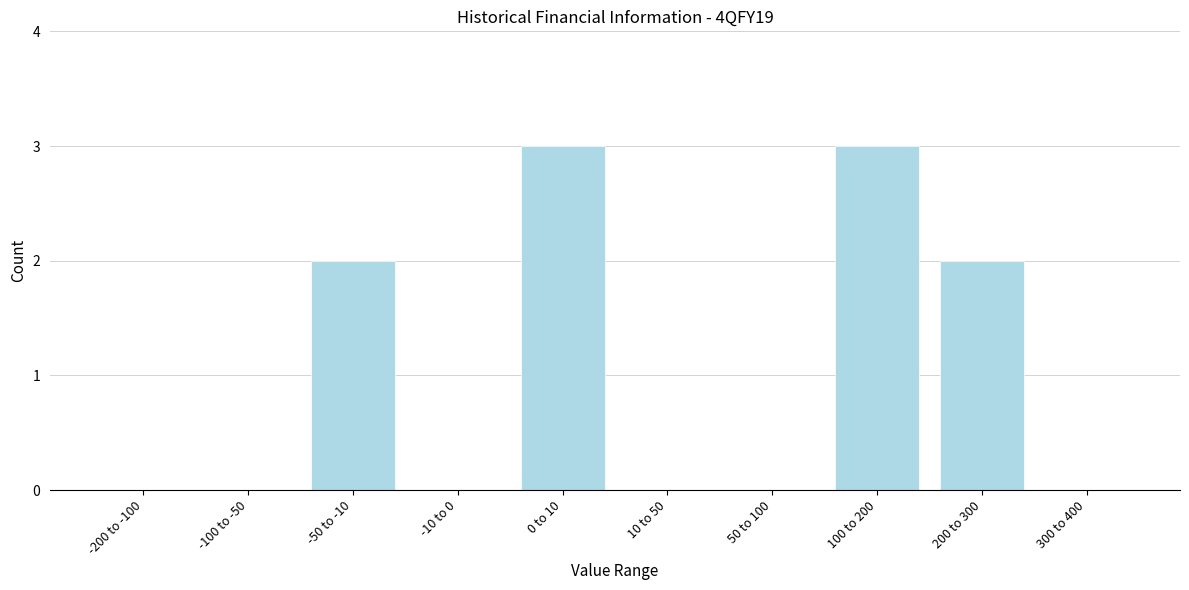

Reading left to right, list all the values displayed in this chart.

-200 to -100=0	-100 to -50=0	-50 to -10=2	-10 to 0=0	0 to 10=3	10 to 50=0	50 to 100=0	100 to 200=3	200 to 300=2	300 to 400=0